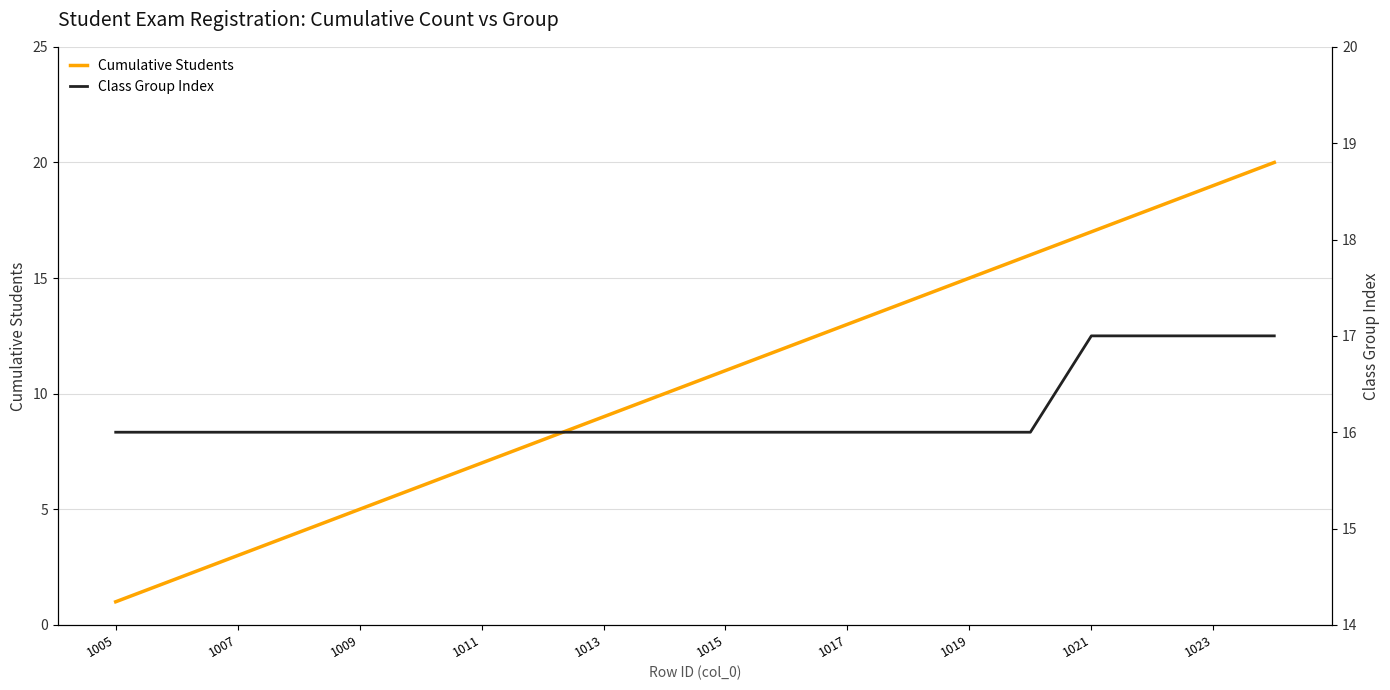

Is it true that Cumulative Students equals 15 at 1019?

True